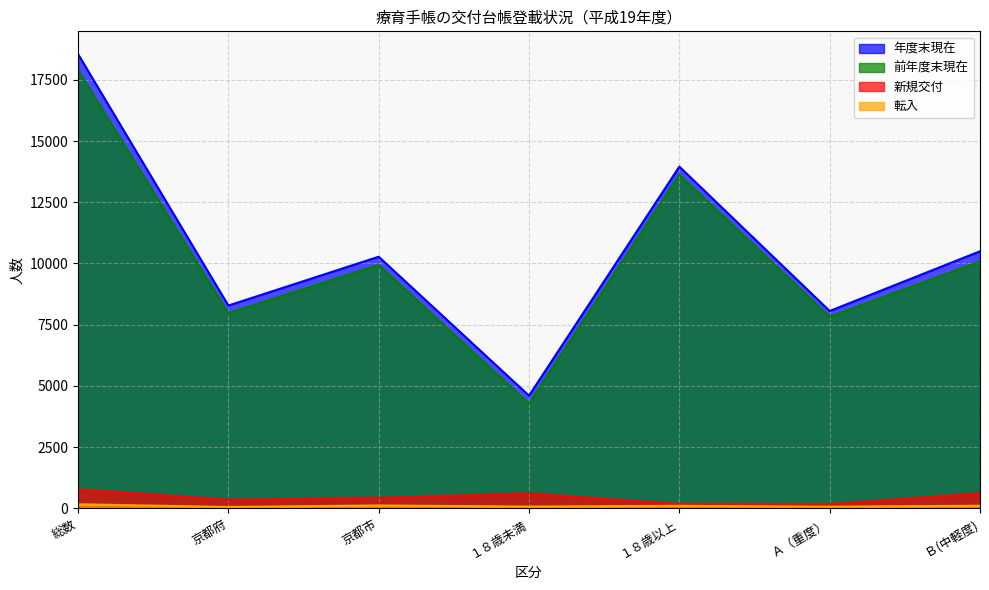

In 前年度末現在, how many points are lower than both neighbors (excluding endpoints)?

3